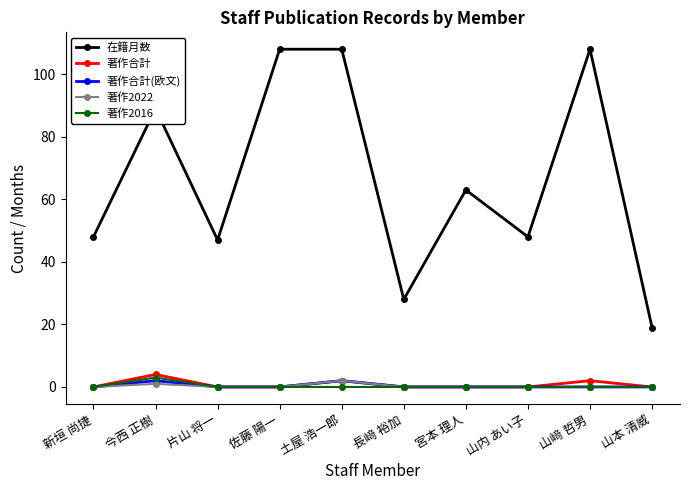

What is the label of the 2nd point from the right?

山﨑 哲男